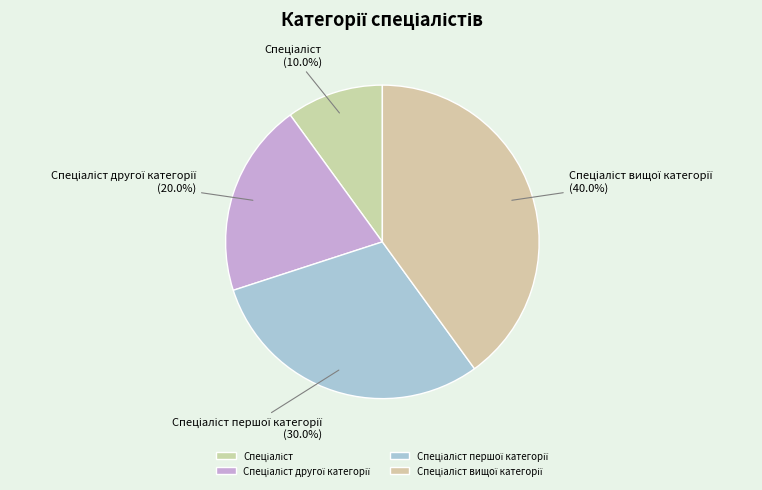

Is there a majority slice in this chart?

No